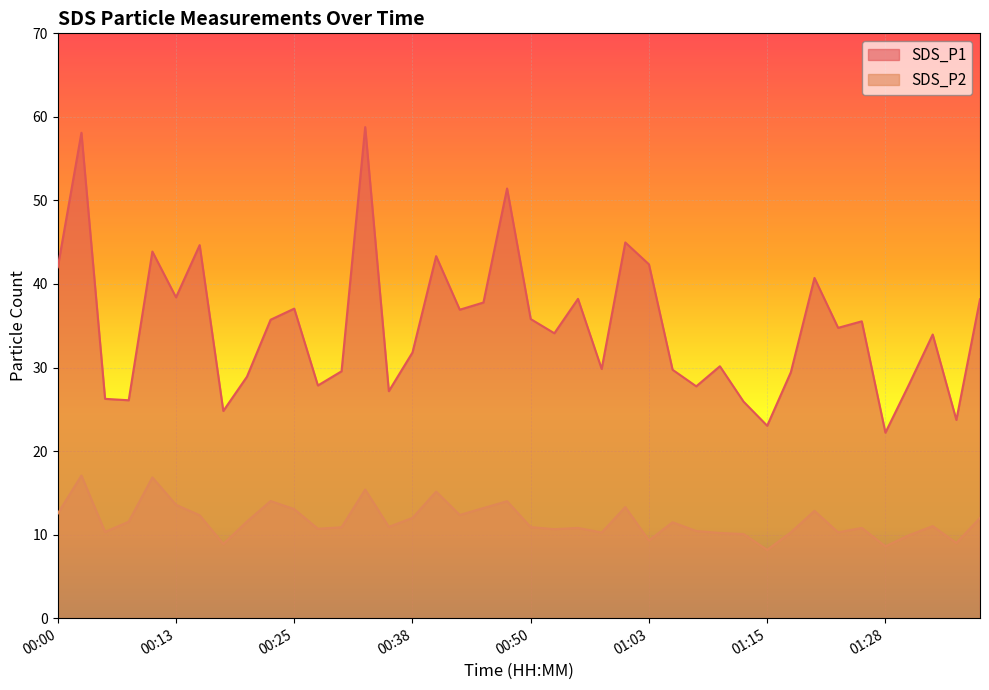

List the series in order of their peak value, lowest first.

SDS_P2, SDS_P1